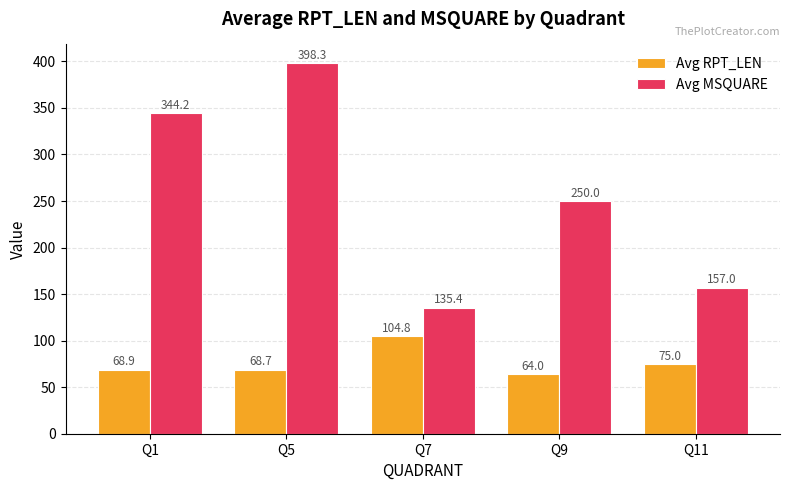

Reading left to right, what are all the values shown in this chart?

Avg RPT_LEN: 68.9	68.7	104.8	64.0	75.0
Avg MSQUARE: 344.2	398.3	135.4	250.0	157.0